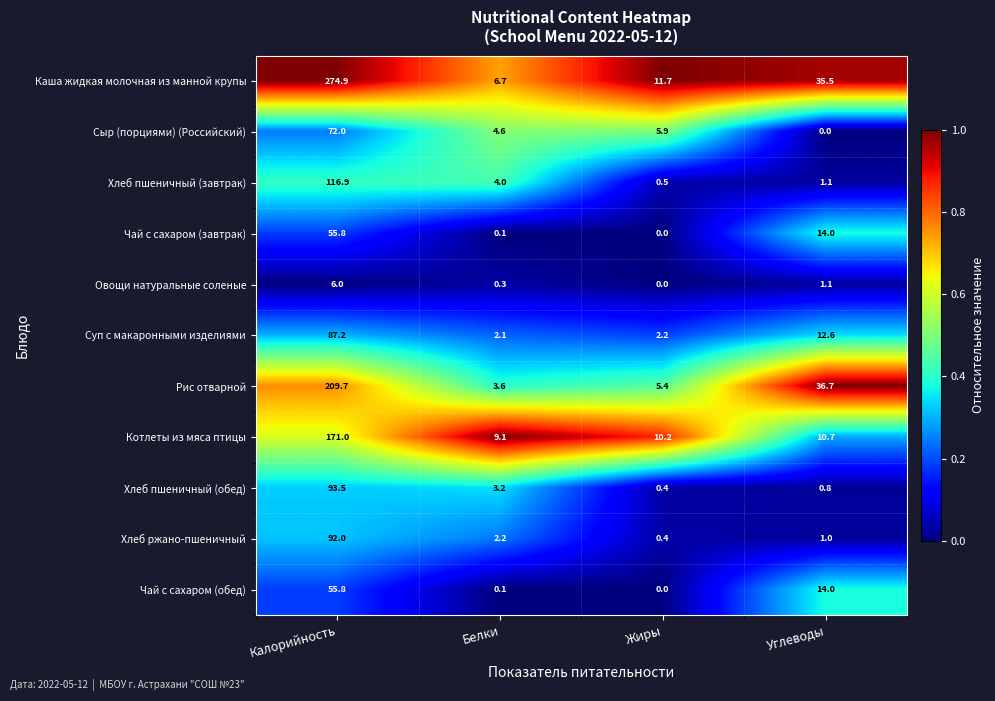

Which label corresponds to the largest value in the chart?

Калорийность